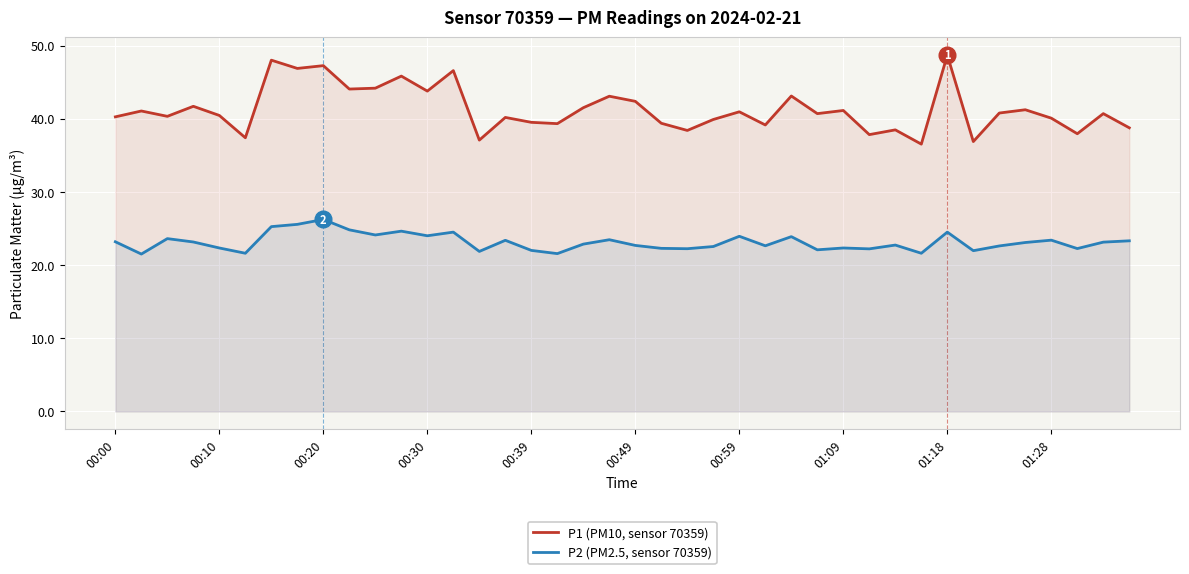

Rank the series by their maximum value, from lowest to highest.

P2 (PM2.5, sensor 70359), P1 (PM10, sensor 70359)